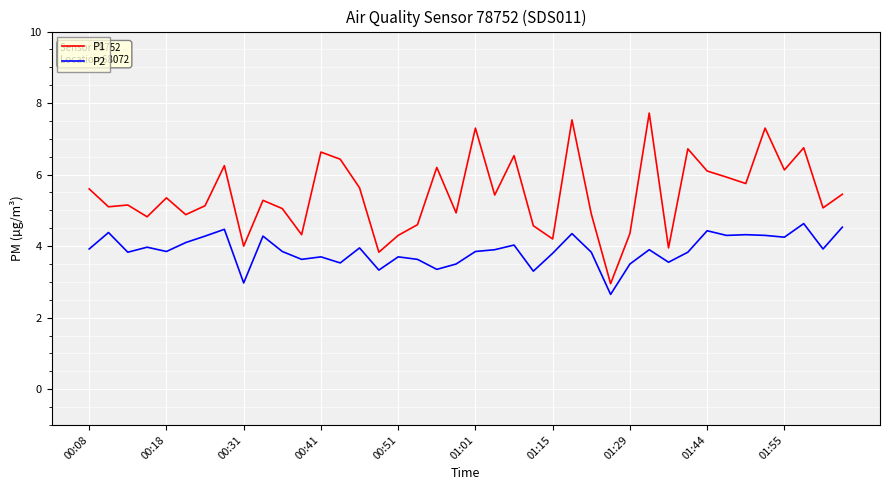

True or false: P2 and P1 cross at least once.

False